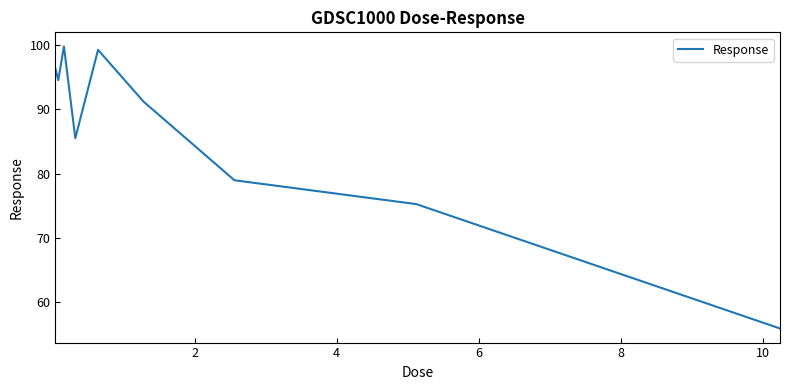

What is the smallest value displayed?

56.0